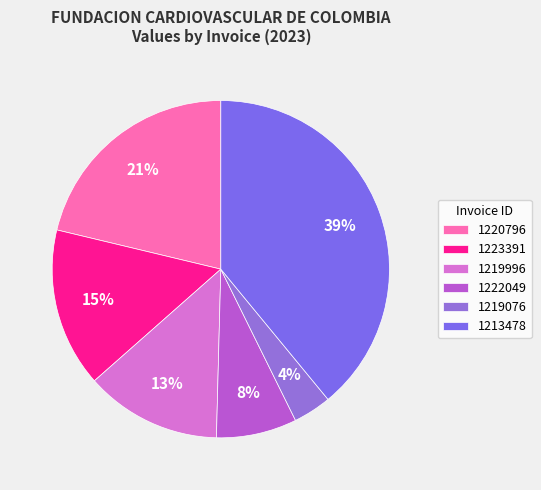

To the nearest percent, what is the difference between the largest and smallest slice percentages?

35%